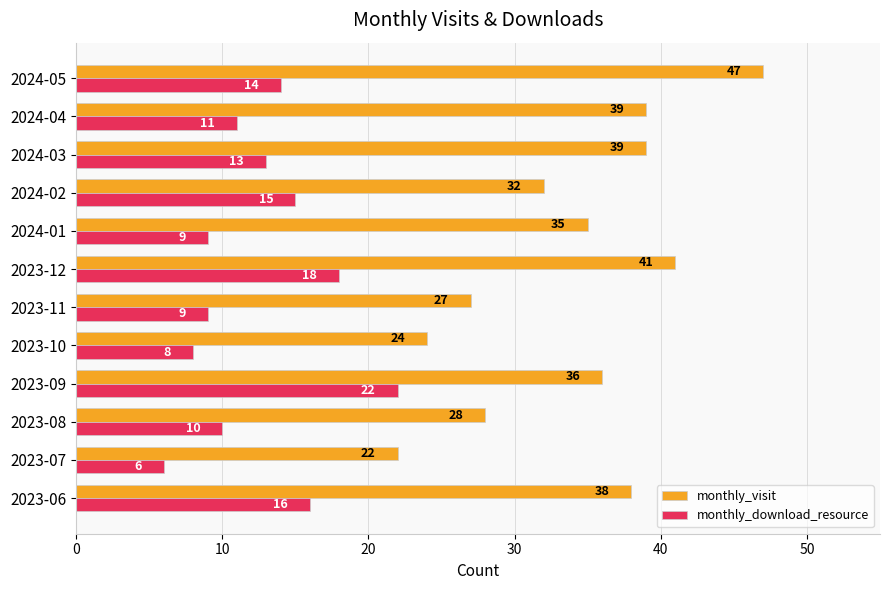

What is the smallest value displayed?

6